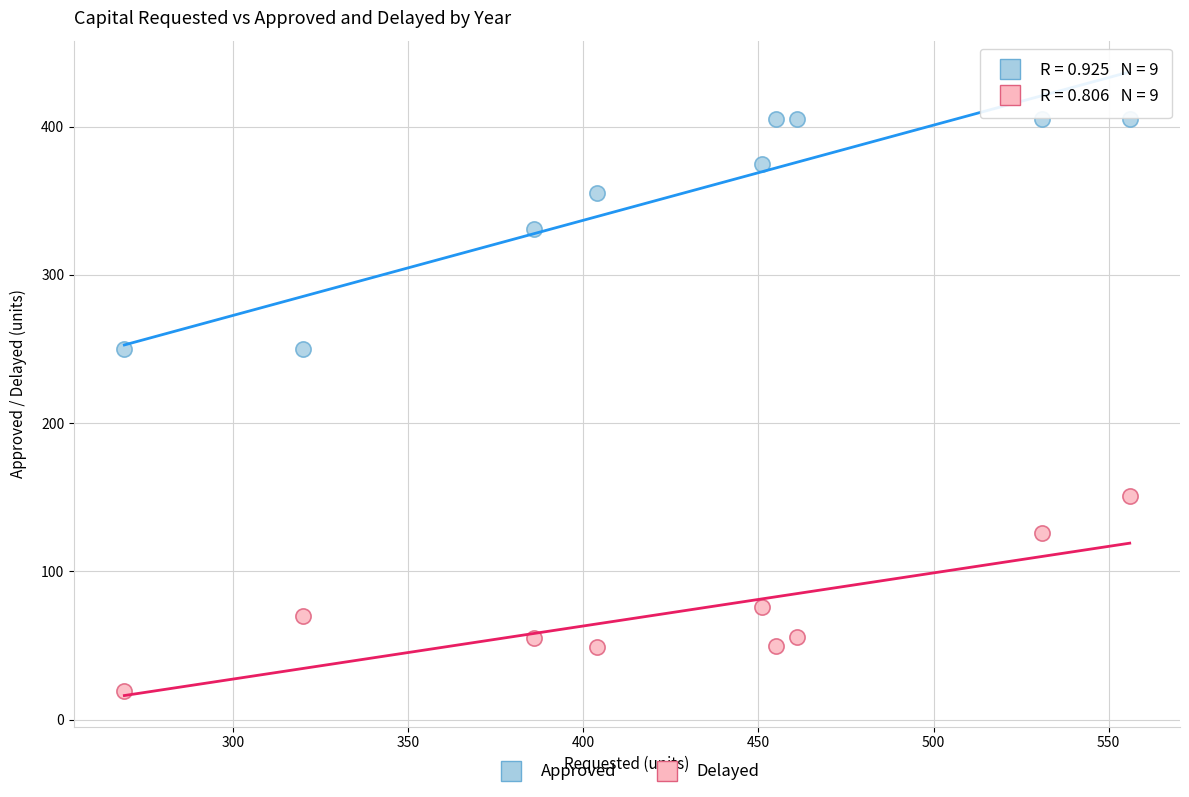

Across all data points, what is the range of Y values (max minus min)?

386